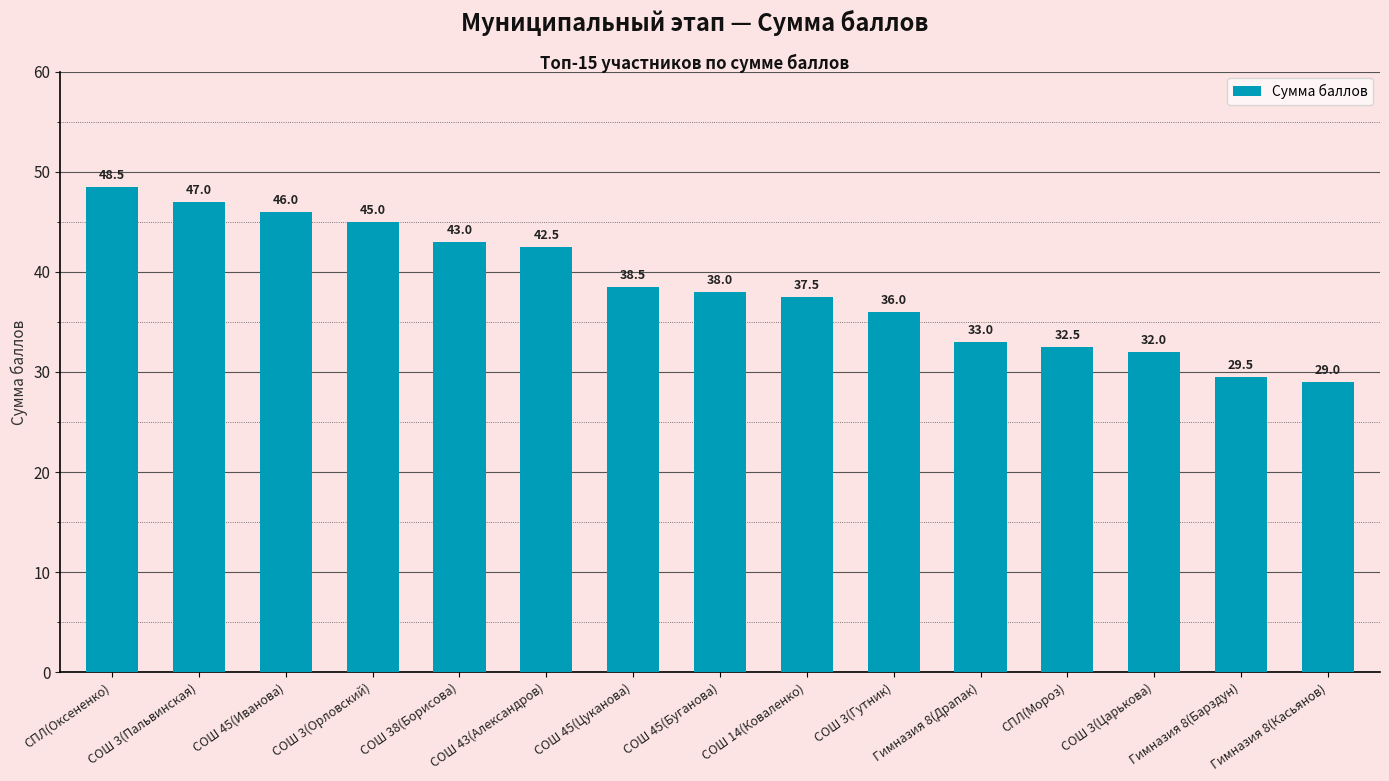

List the labels in order of value, largest first.

СПЛ(Оксененко), СОШ 3(Пальвинская), СОШ 45(Иванова), СОШ 3(Орловский), СОШ 38(Борисова), СОШ 43(Александров), СОШ 45(Цуканова), СОШ 45(Буганова), СОШ 14(Коваленко), СОШ 3(Гутник), Гимназия 8(Драпак), СПЛ(Мороз), СОШ 3(Царькова), Гимназия 8(Барздун), Гимназия 8(Касьянов)